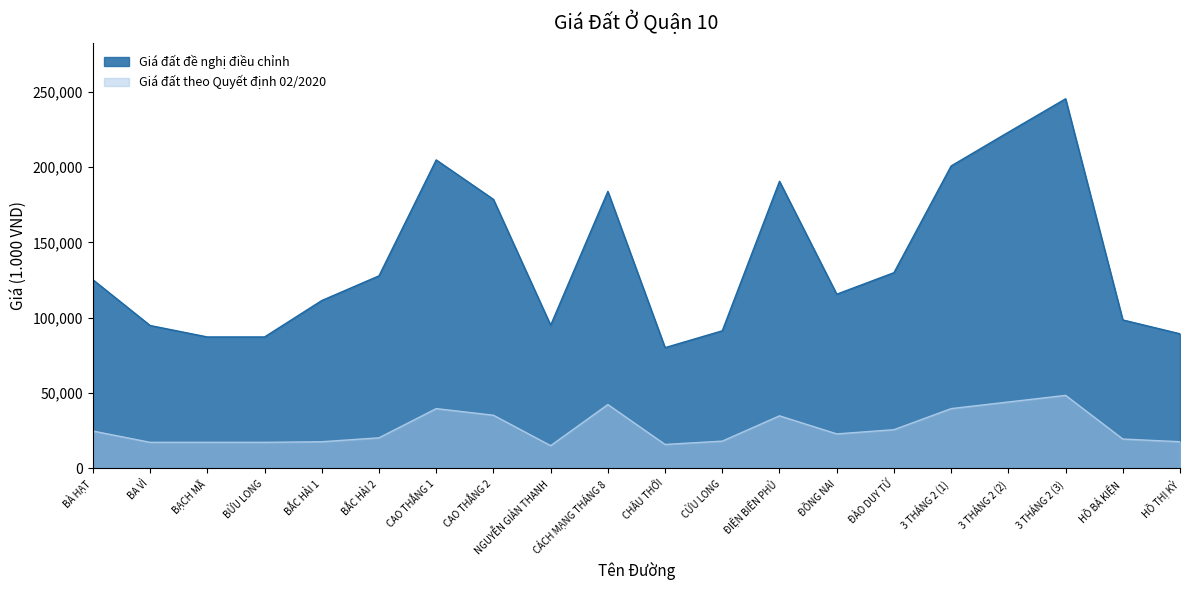

What is the difference between the second highest and second lowest values in the Giá đất theo Quyết định 02/2020 series?

28200